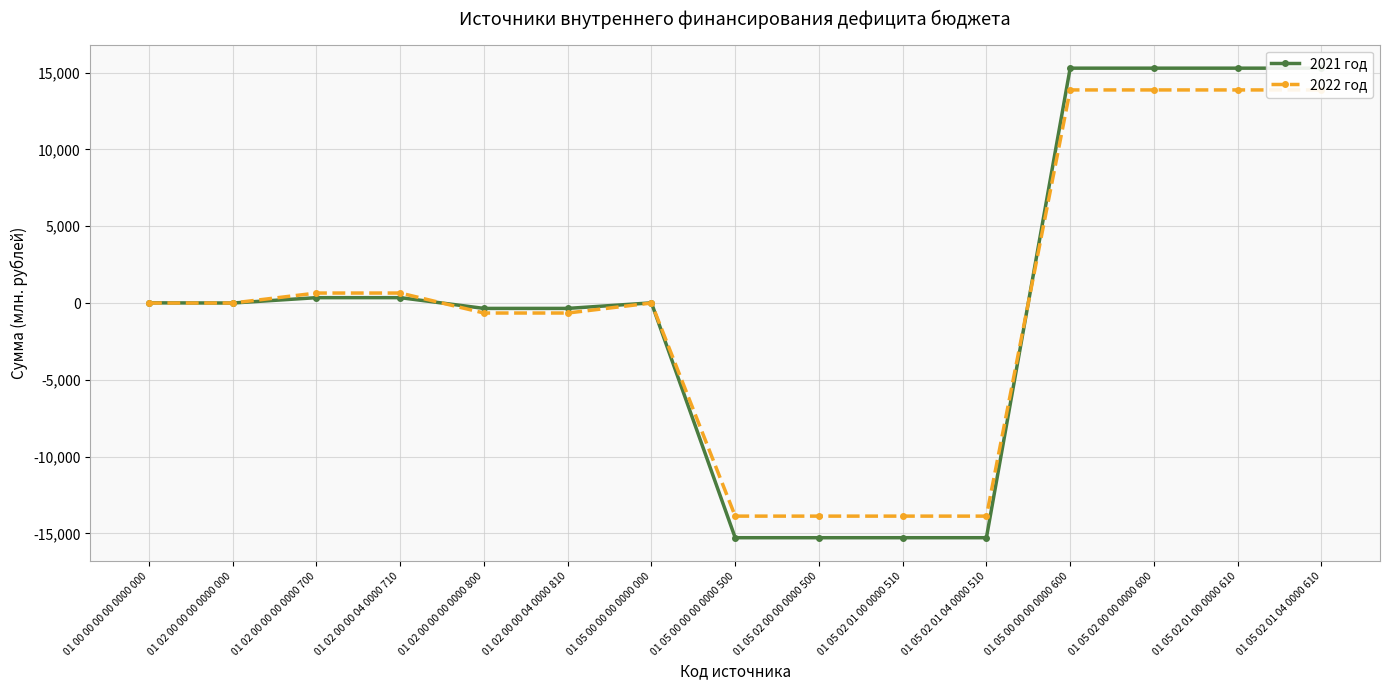

Rank the categories by 2022 год value from lowest to highest.

01 05 00 00 00 0000 500, 01 05 02 00 00 0000 500, 01 05 02 01 00 0000 510, 01 05 02 01 04 0000 510, 01 02 00 00 00 0000 800, 01 02 00 00 04 0000 810, 01 02 00 00 00 0000 000, 01 00 00 00 00 0000 000, 01 05 00 00 00 0000 000, 01 02 00 00 00 0000 700, 01 02 00 00 04 0000 710, 01 05 00 00 00 0000 600, 01 05 02 00 00 0000 600, 01 05 02 01 00 0000 610, 01 05 02 01 04 0000 610